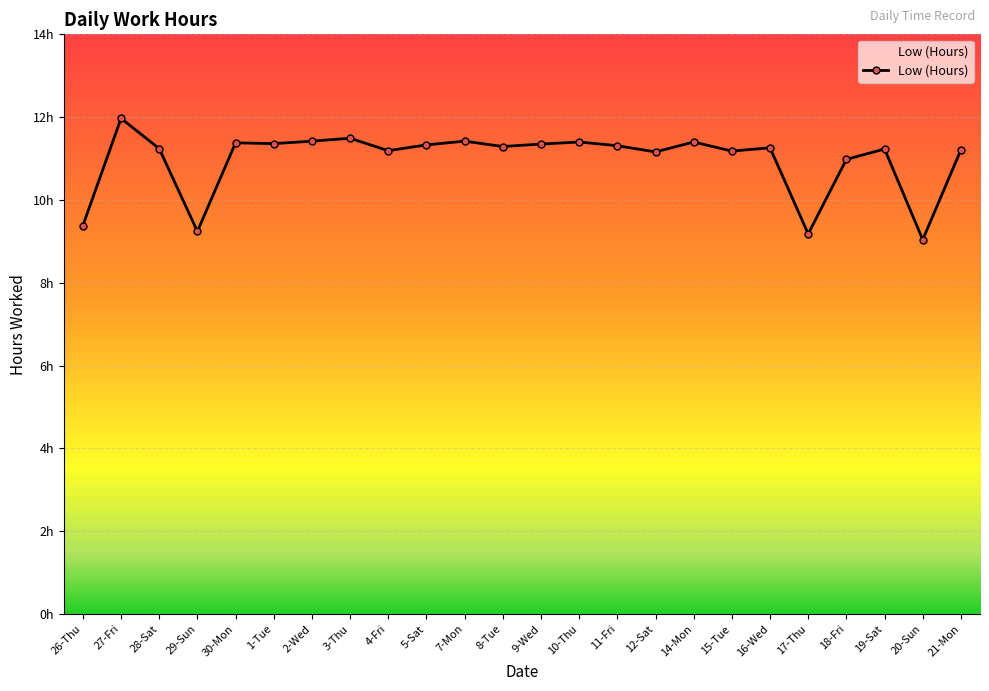

Rank the categories by value from lowest to highest.

20-Sun, 17-Thu, 29-Sun, 26-Thu, 18-Fri, 12-Sat, 15-Tue, 4-Fri, 21-Mon, 19-Sat, 28-Sat, 16-Wed, 8-Tue, 11-Fri, 5-Sat, 9-Wed, 1-Tue, 30-Mon, 10-Thu, 14-Mon, 2-Wed, 7-Mon, 3-Thu, 27-Fri